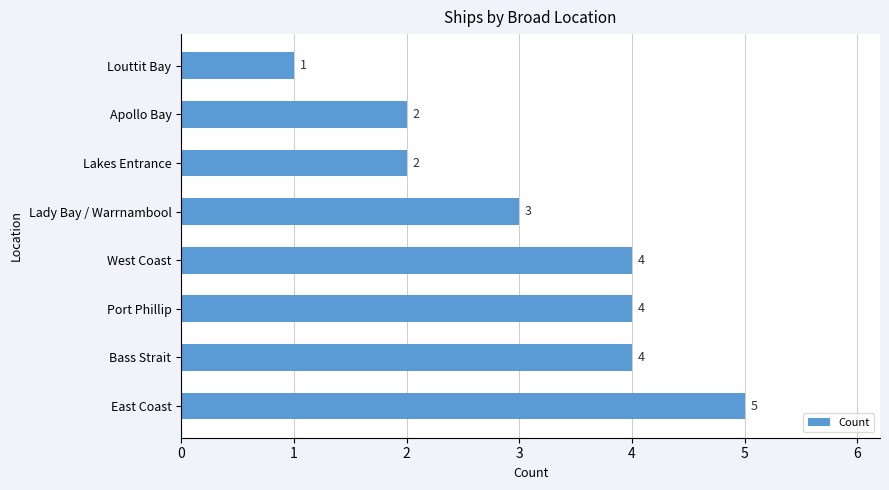

The chart shows a value of 1 at Lakes Entrance. True or false?

False